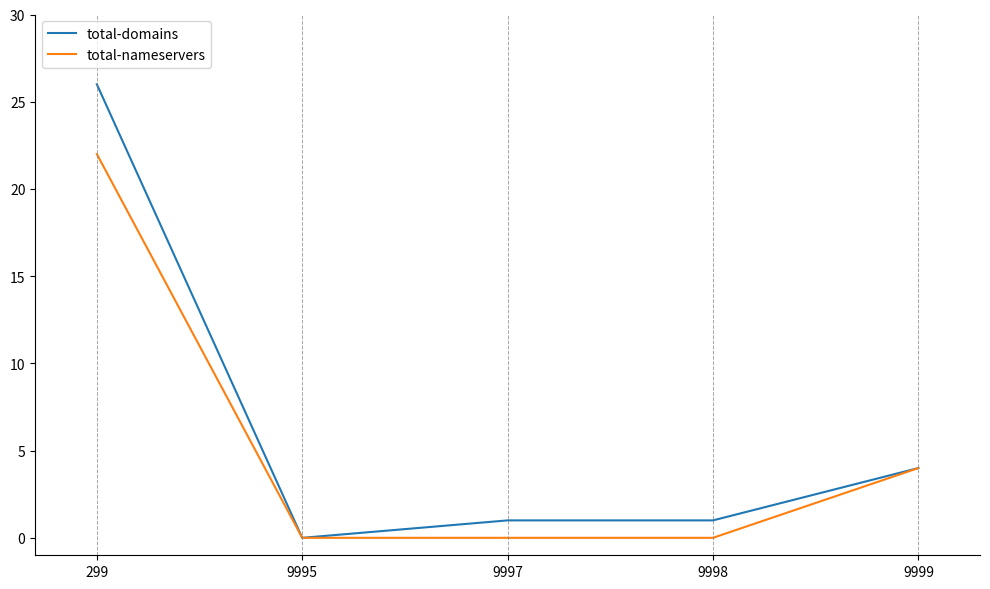

Reading left to right, list all the values displayed in this chart.

total-domains: 26	0	1	1	4
total-nameservers: 22	0	0	0	4